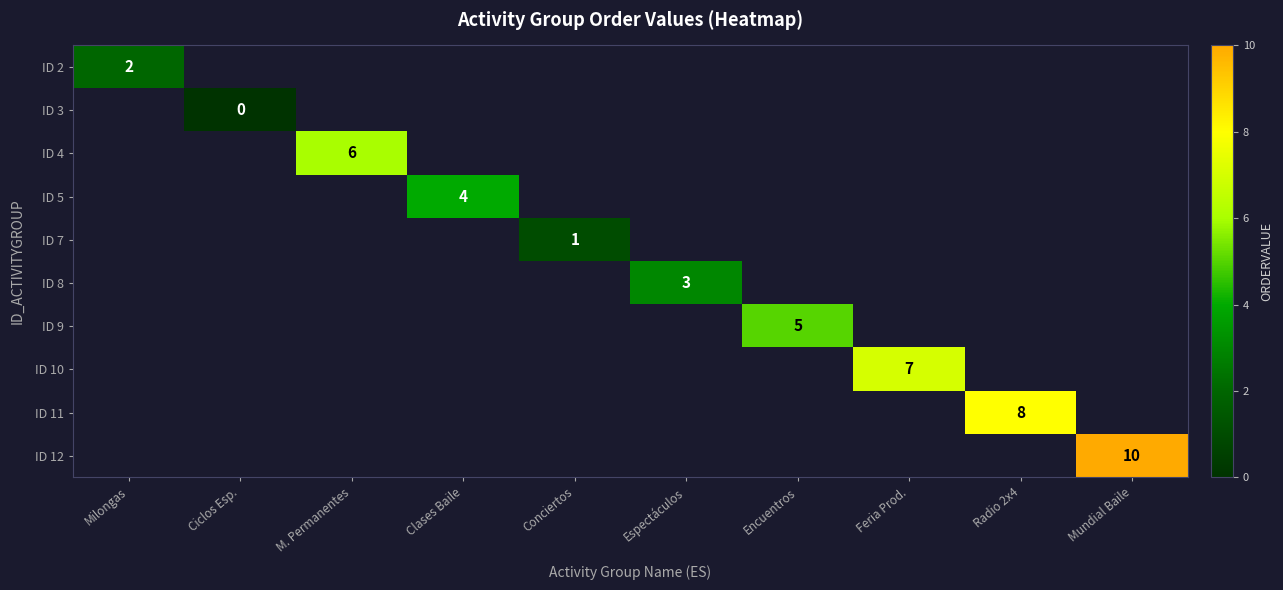

How many series are shown in this chart?

10